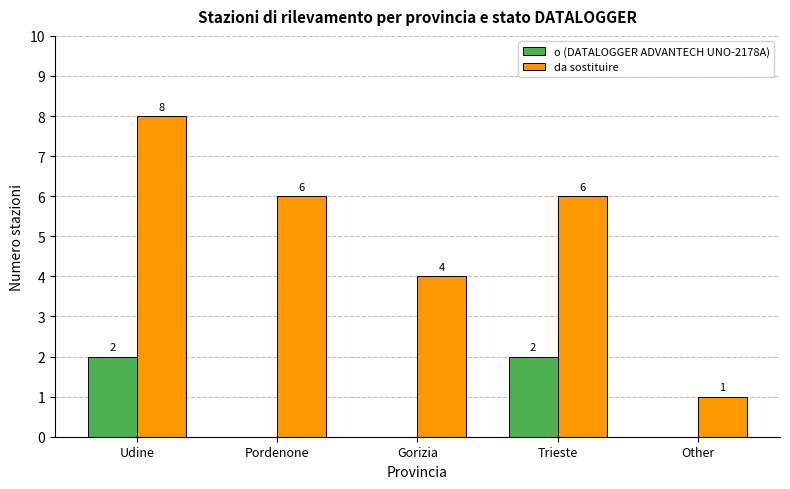

Which series changed the most between Pordenone and Other?

da sostituire